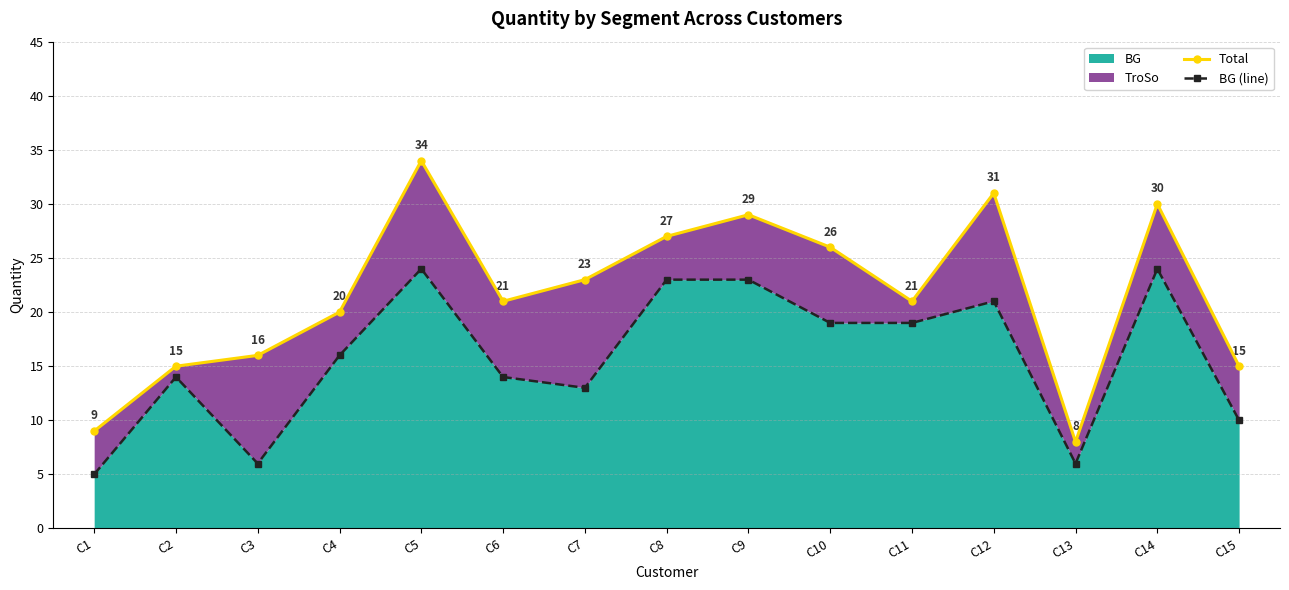

Which series has the largest range (max minus min)?

Total